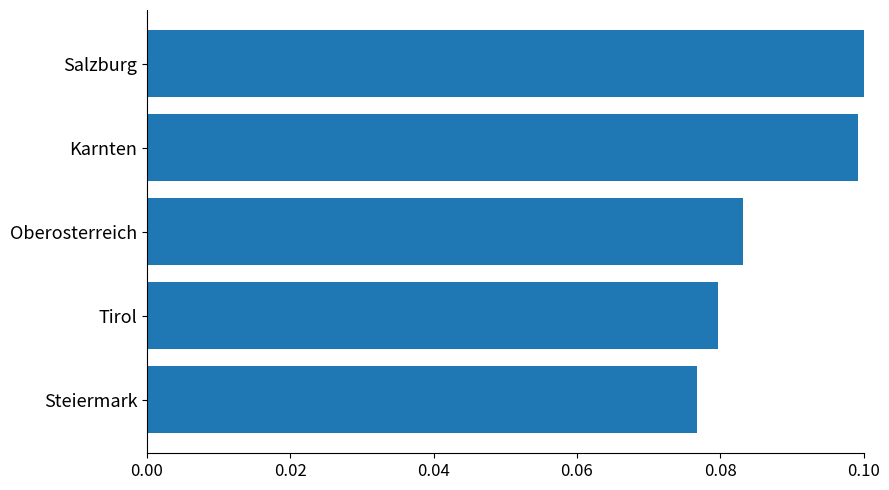

What is the label of the 5th bar from the top?

Steiermark